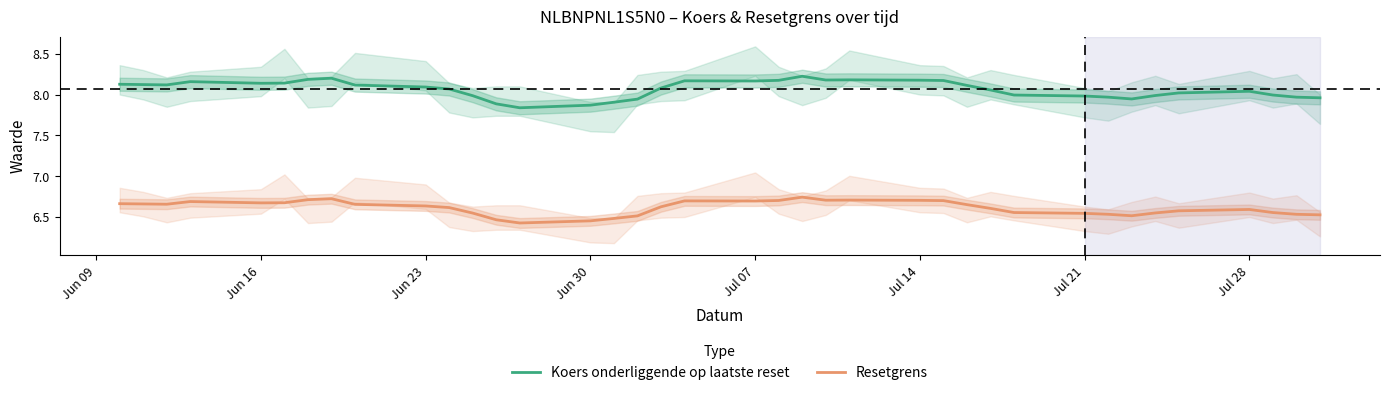

True or false: Resetgrens and Koers onderliggende op laatste reset intersect in this chart.

False